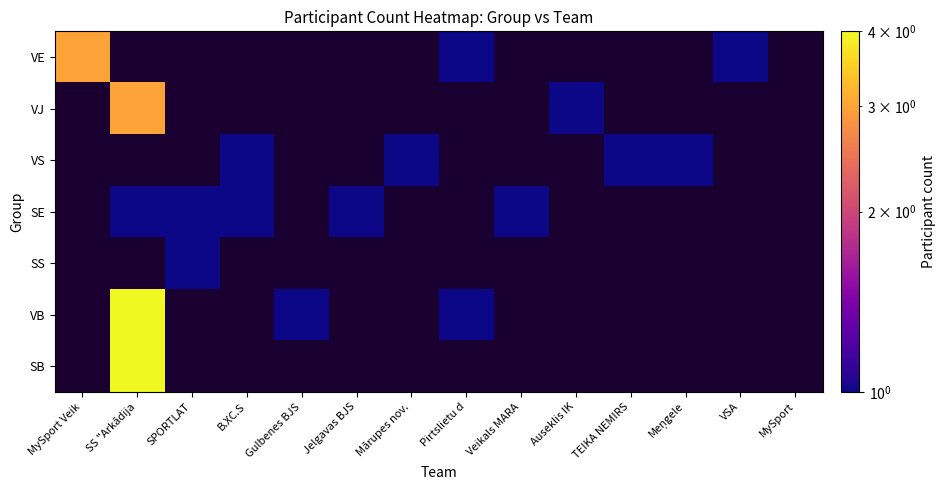

Reading left to right, extract all data points from this chart.

VE: MySport Veik=3	SS "Arkādija=0	SPORTLAT=0	B.XC.S=0	Gulbenes BJS=0	Jelgavas BJS=0	Mārupes nov.=0	Pirtslietu d=1	Veikals MARA=0	Auseklis IK=0	TEIKA NEMIRS=0	Meņgele=0	VSA=1	MySport=0
VJ: MySport Veik=0	SS "Arkādija=3	SPORTLAT=0	B.XC.S=0	Gulbenes BJS=0	Jelgavas BJS=0	Mārupes nov.=0	Pirtslietu d=0	Veikals MARA=0	Auseklis IK=1	TEIKA NEMIRS=0	Meņgele=0	VSA=0	MySport=0
VS: MySport Veik=0	SS "Arkādija=0	SPORTLAT=0	B.XC.S=1	Gulbenes BJS=0	Jelgavas BJS=0	Mārupes nov.=1	Pirtslietu d=0	Veikals MARA=0	Auseklis IK=0	TEIKA NEMIRS=1	Meņgele=1	VSA=0	MySport=0
SE: MySport Veik=0	SS "Arkādija=1	SPORTLAT=1	B.XC.S=1	Gulbenes BJS=0	Jelgavas BJS=1	Mārupes nov.=0	Pirtslietu d=0	Veikals MARA=1	Auseklis IK=0	TEIKA NEMIRS=0	Meņgele=0	VSA=0	MySport=0
SS: MySport Veik=0	SS "Arkādija=0	SPORTLAT=1	B.XC.S=0	Gulbenes BJS=0	Jelgavas BJS=0	Mārupes nov.=0	Pirtslietu d=0	Veikals MARA=0	Auseklis IK=0	TEIKA NEMIRS=0	Meņgele=0	VSA=0	MySport=0
VB: MySport Veik=0	SS "Arkādija=4	SPORTLAT=0	B.XC.S=0	Gulbenes BJS=1	Jelgavas BJS=0	Mārupes nov.=0	Pirtslietu d=1	Veikals MARA=0	Auseklis IK=0	TEIKA NEMIRS=0	Meņgele=0	VSA=0	MySport=0
SB: MySport Veik=0	SS "Arkādija=4	SPORTLAT=0	B.XC.S=0	Gulbenes BJS=0	Jelgavas BJS=0	Mārupes nov.=0	Pirtslietu d=0	Veikals MARA=0	Auseklis IK=0	TEIKA NEMIRS=0	Meņgele=0	VSA=0	MySport=0